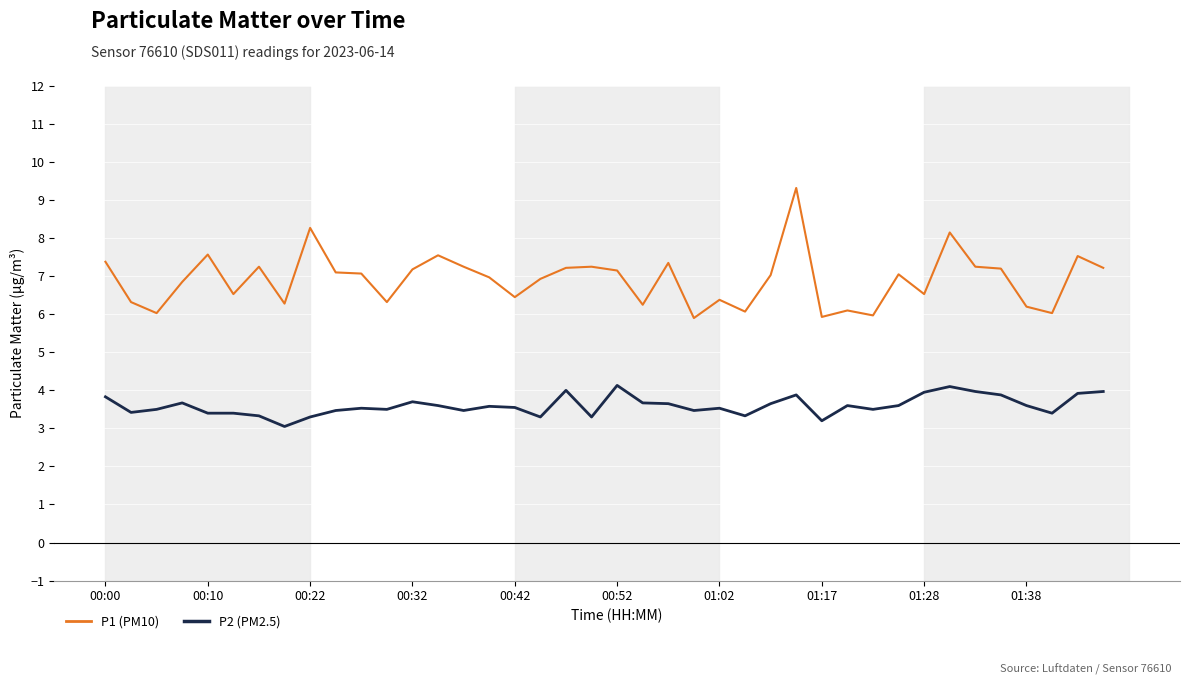

What is the maximum value shown in the chart?

9.3